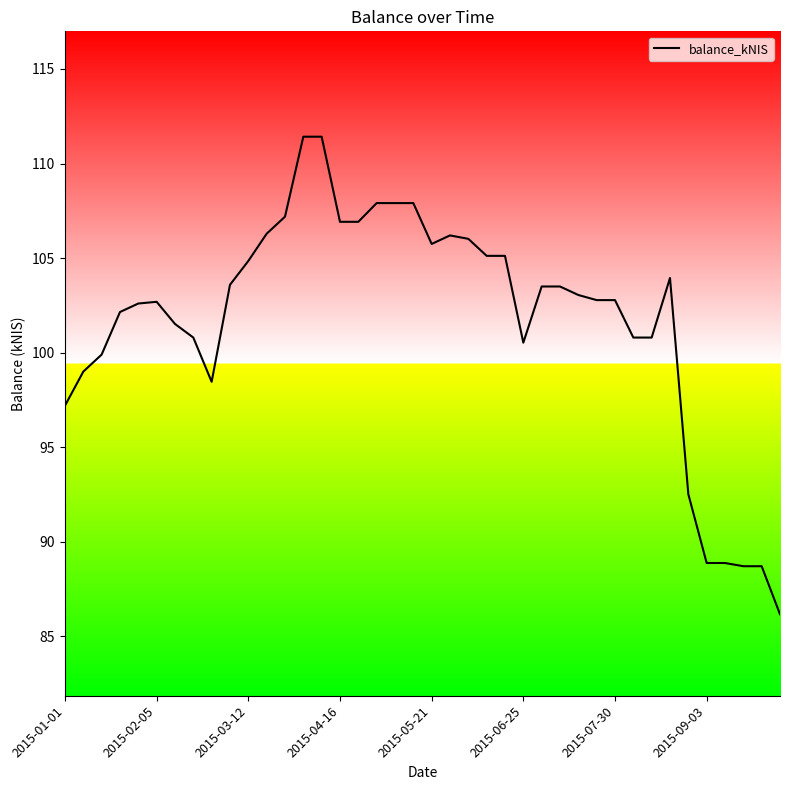

What is the minimum value shown in the chart?

86.2